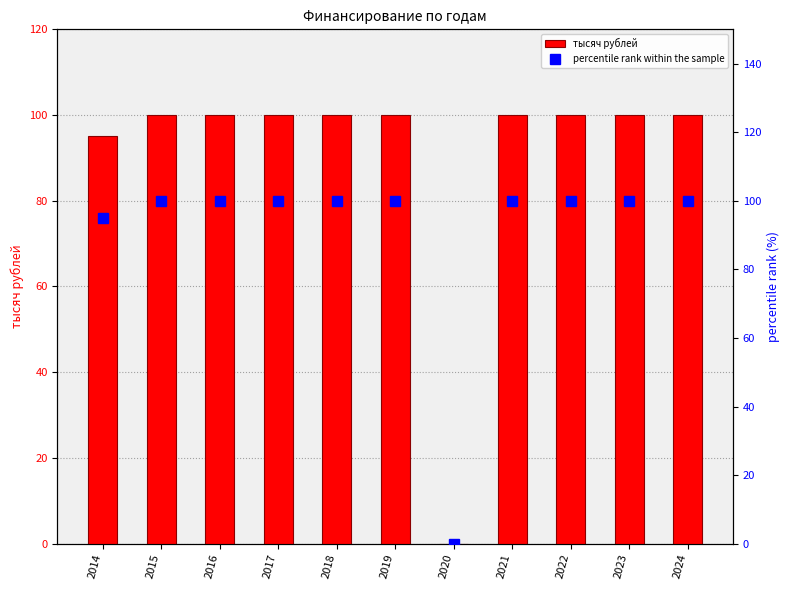

Are the bars horizontal?

No